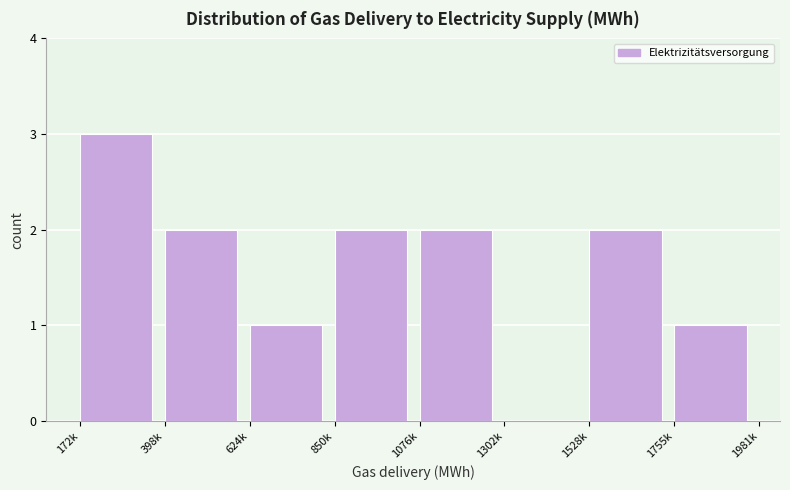

Reading left to right, what are all the values shown in this chart?

172k=3	398k=2	624k=1	850k=2	1076k=2	1302k=0	1528k=2	1755k=1